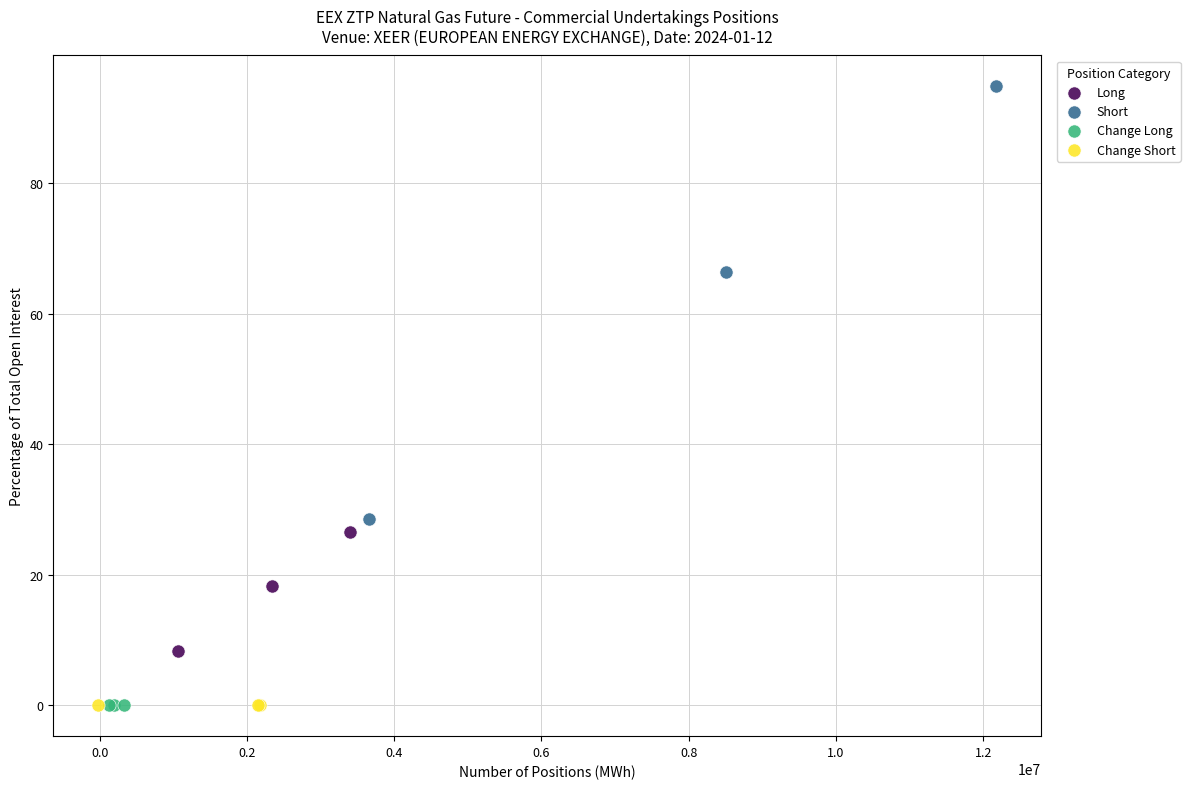

What are all the series names shown in the legend?

Long, Short, Change Long, Change Short